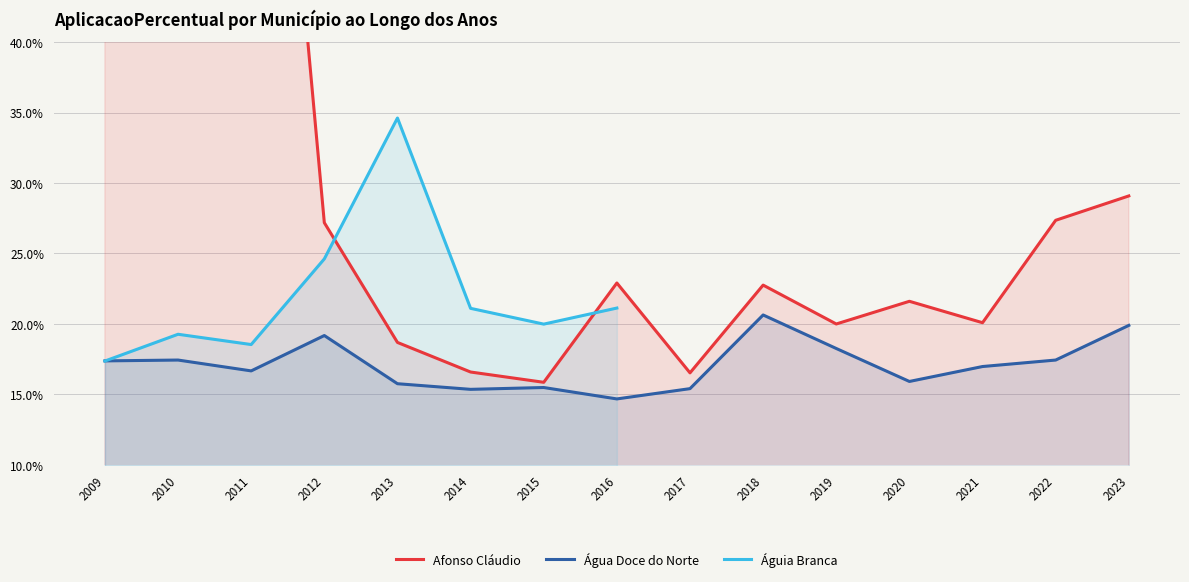

True or false: Água Doce do Norte and Afonso Cláudio intersect in this chart.

False